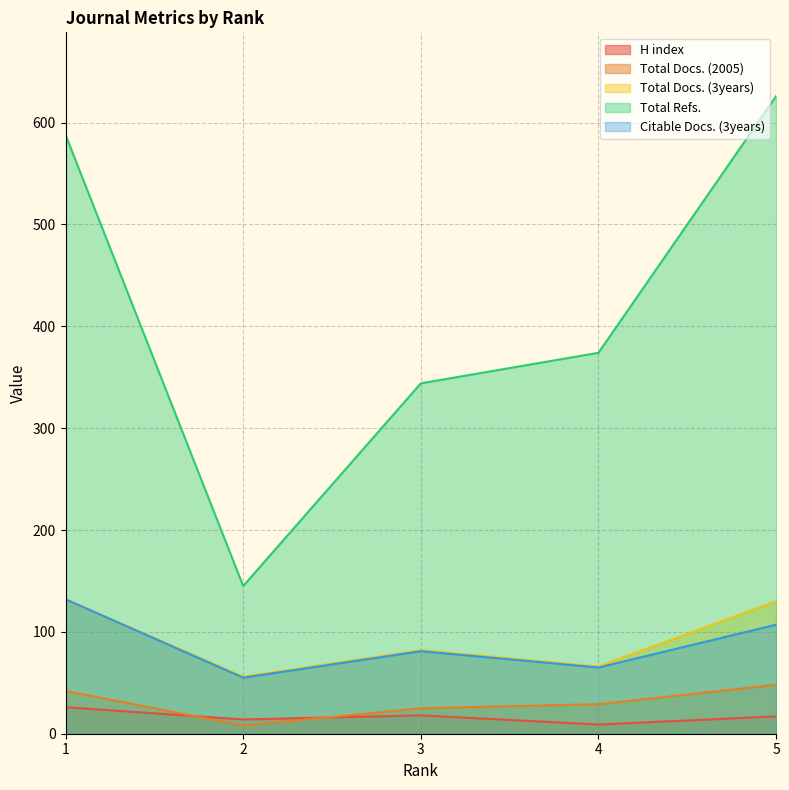

How many interior local valleys does the H index series have?

2